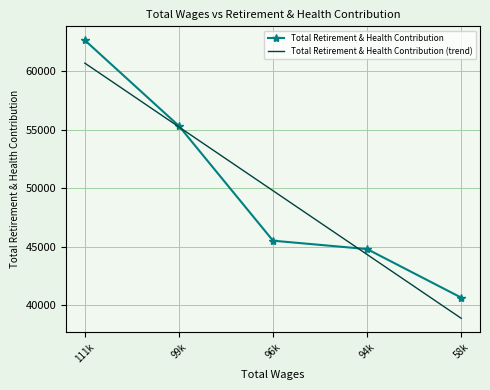

At which label does Total Retirement & Health Contribution first exceed 45525?

111k